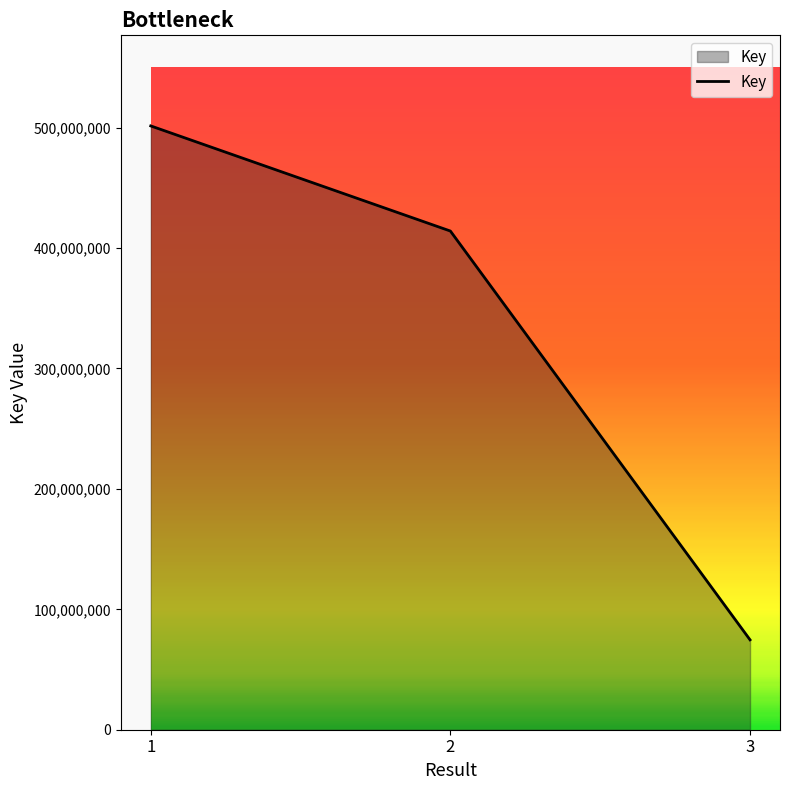

Does the chart display data point markers on the line(s)?

No